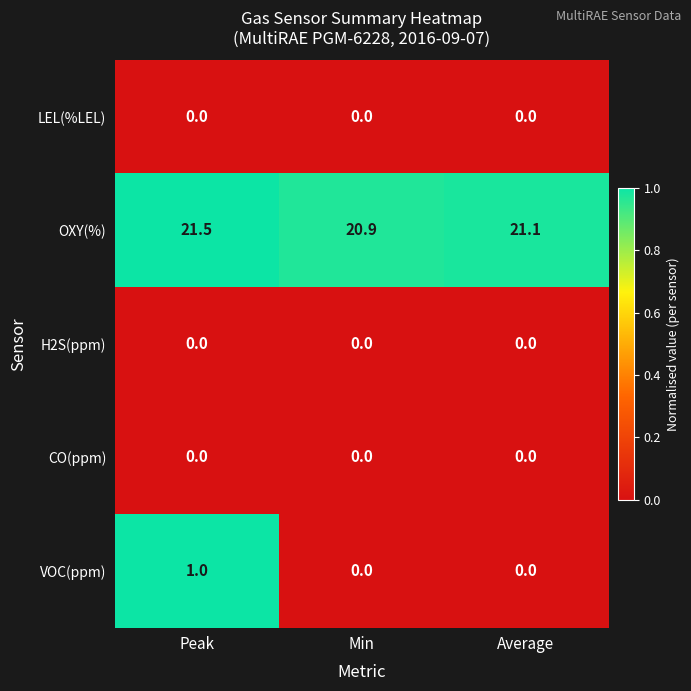

Reading left to right, extract all data points from this chart.

LEL(%LEL): Peak=0.0	Min=0.0	Average=0.0
OXY(%): Peak=21.5	Min=20.9	Average=21.1
H2S(ppm): Peak=0.0	Min=0.0	Average=0.0
CO(ppm): Peak=0.0	Min=0.0	Average=0.0
VOC(ppm): Peak=1.0	Min=0.0	Average=0.0